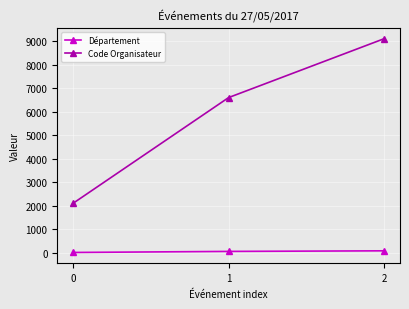

List the series in order of their peak value, highest first.

Code Organisateur, Département